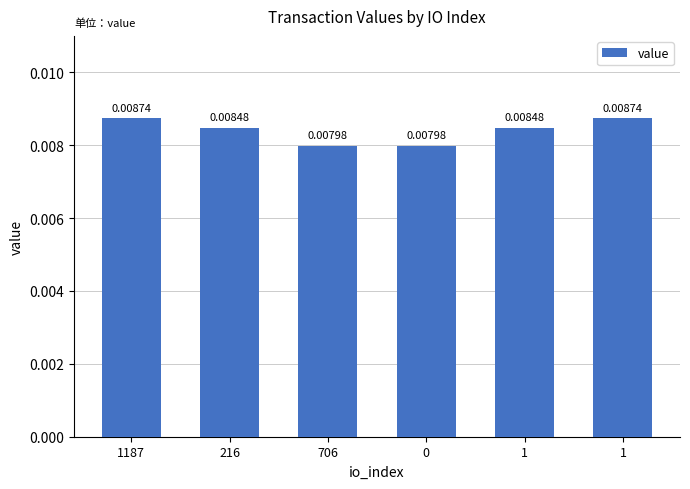

Rank the categories by value from highest to lowest.

1187, 1, 216, 1, 706, 0